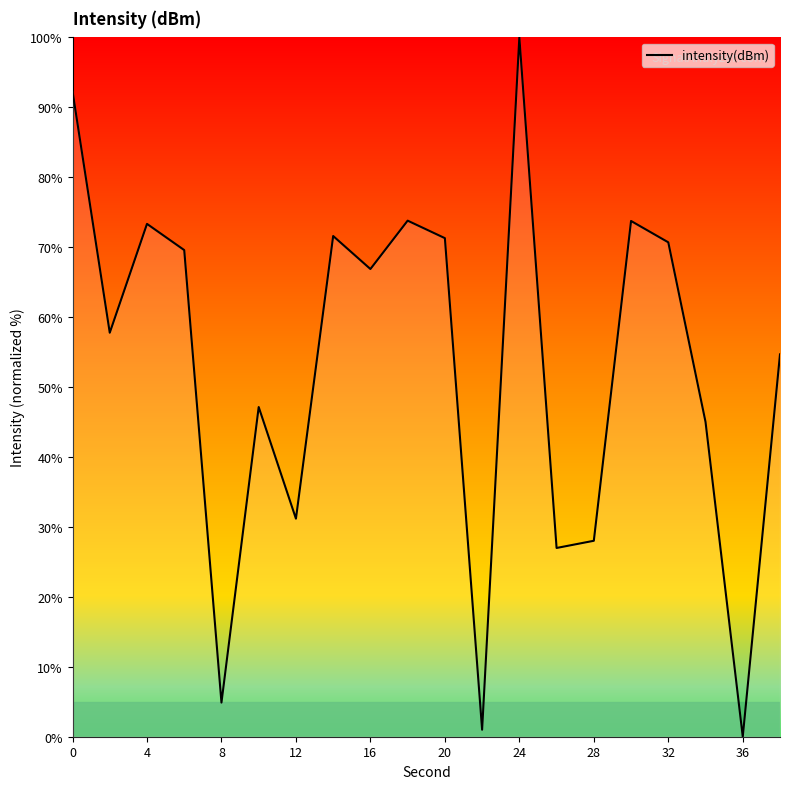

What is the maximum value shown in the chart?

100.0